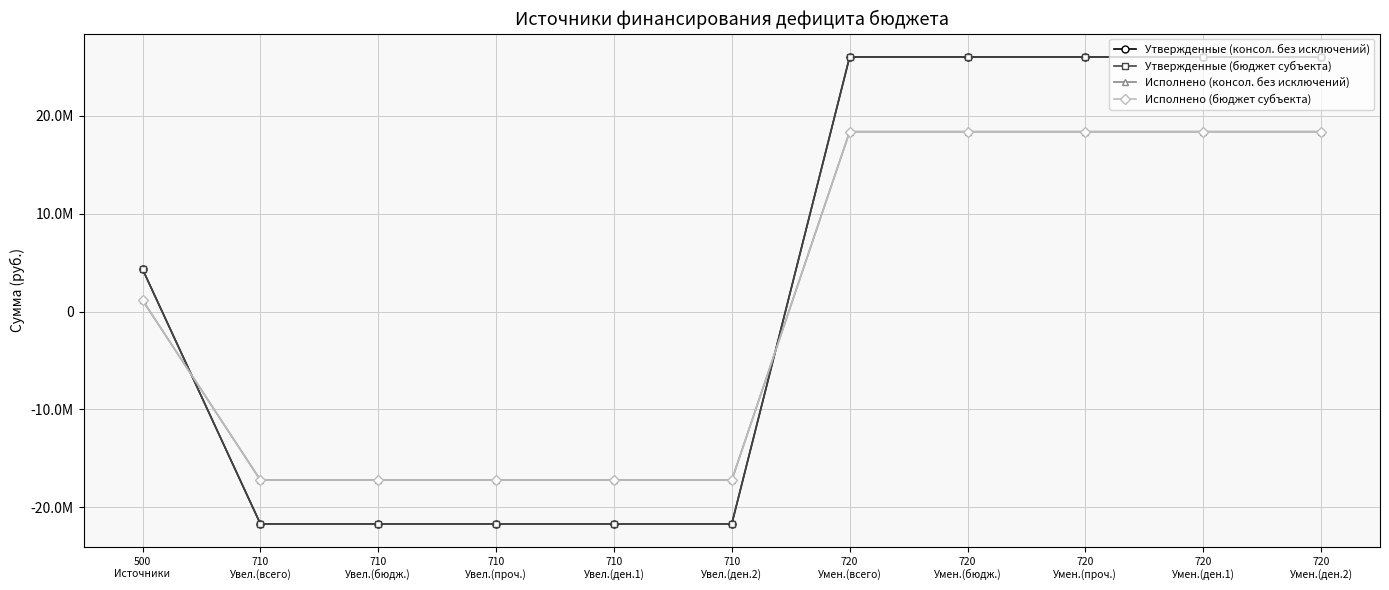

Is it true that Утвержденные (бюджет субъекта) equals 26025000.0 at 720
Умен.(проч.)?

True